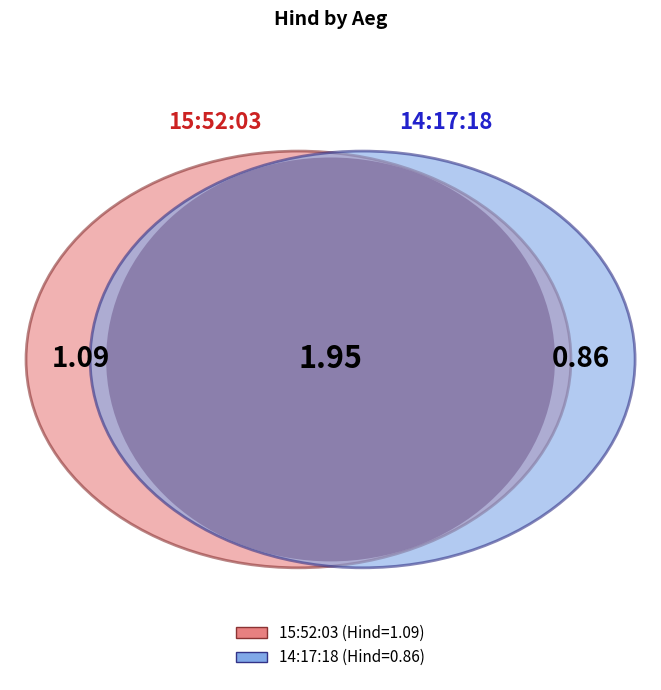

The 15:52:03 slice represents 43% of the pie. True or false?

False